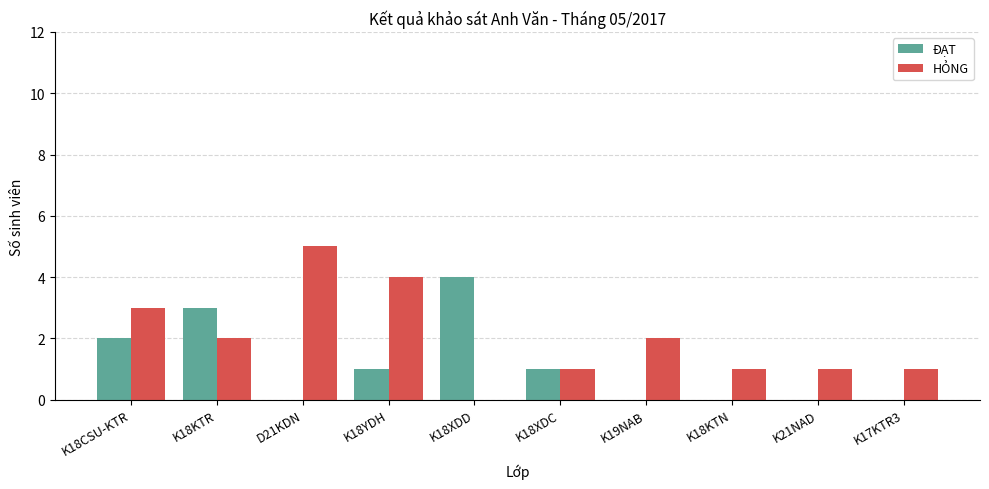

What is the maximum value shown in the chart?

5